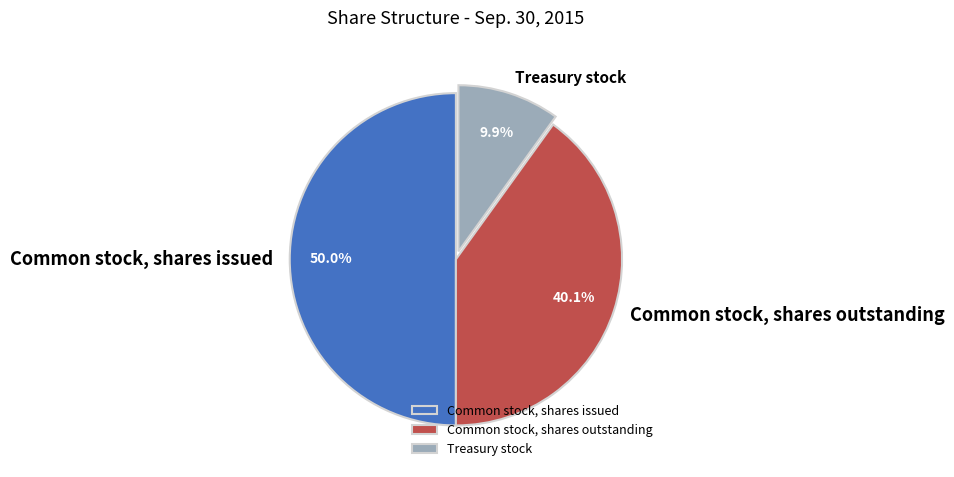

Rank the categories by value from lowest to highest.

Treasury stock, Common stock, shares outstanding, Common stock, shares issued